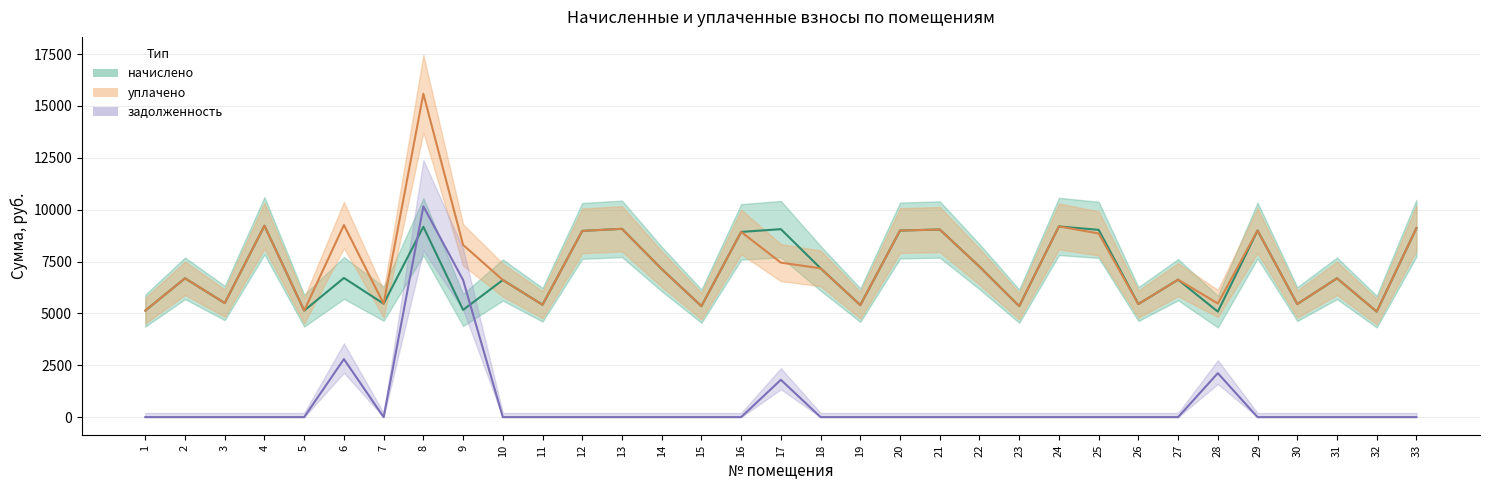

Reading left to right, list all the values displayed in this chart.

начислено: 1=5133.6	2=6690.2	3=5497.9	4=9223.9	5=5133.6	6=6706.8	7=5464.8	8=9174.2	9=5166.7	10=6607.4	11=5415.1	12=8975.5	13=9074.9	14=7137.4	15=5348.9	16=8925.8	17=9058.3	18=7170.5	19=5398.6	20=8992.1	21=9041.8	22=7253.3	23=5348.9	24=9190.8	25=9025.4	26=5448.2	27=6624.0	28=5083.9	29=8992.1	30=5448.2	31=6690.2	32=5083.9	33=9108.0
уплачено: 1=5133.6	2=6690.2	3=5497.9	4=9223.9	5=5133.6	6=9258.3	7=5464.8	8=15583.0	9=8300.0	10=6607.4	11=5415.1	12=8975.5	13=9074.9	14=7137.4	15=5348.9	16=8925.8	17=7445.7	18=7170.5	19=5398.6	20=8992.1	21=9041.8	22=7253.3	23=5348.9	24=9190.8	25=8851.0	26=5448.2	27=6624.0	28=5476.9	29=8992.1	30=5448.2	31=6690.2	32=5083.9	33=9108.0
задолженность: 1=0.0	2=0.0	3=0.0	4=0.0	5=0.0	6=2794.5	7=0.0	8=10156.5	9=6608.4	10=0.0	11=0.0	12=0.0	13=0.0	14=0.0	15=0.0	16=0.0	17=1798.6	18=0.0	19=0.0	20=0.0	21=0.0	22=0.0	23=0.0	24=0.0	25=0.0	26=0.0	27=0.0	28=2118.3	29=0.0	30=0.0	31=0.0	32=0.0	33=0.0